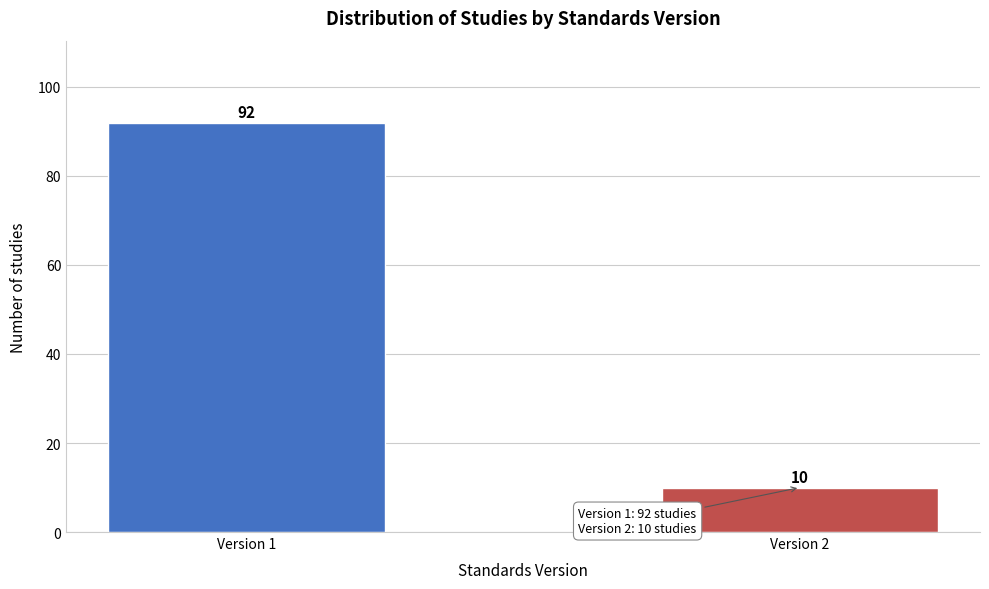

Reading left to right, transcribe all the data shown in this chart.

92	10